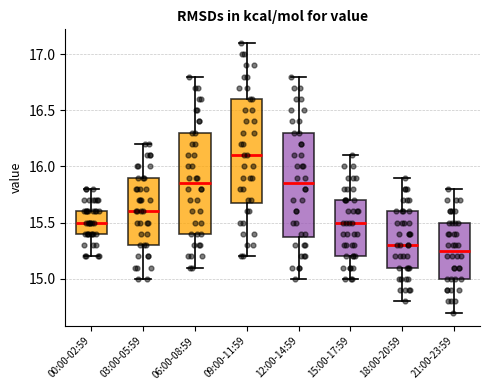

Where does the upper whisker of the box for 12:00-14:59 end on the y-axis? The values are not printed on the chart, so give them approximately, as read against the axis.

16.80